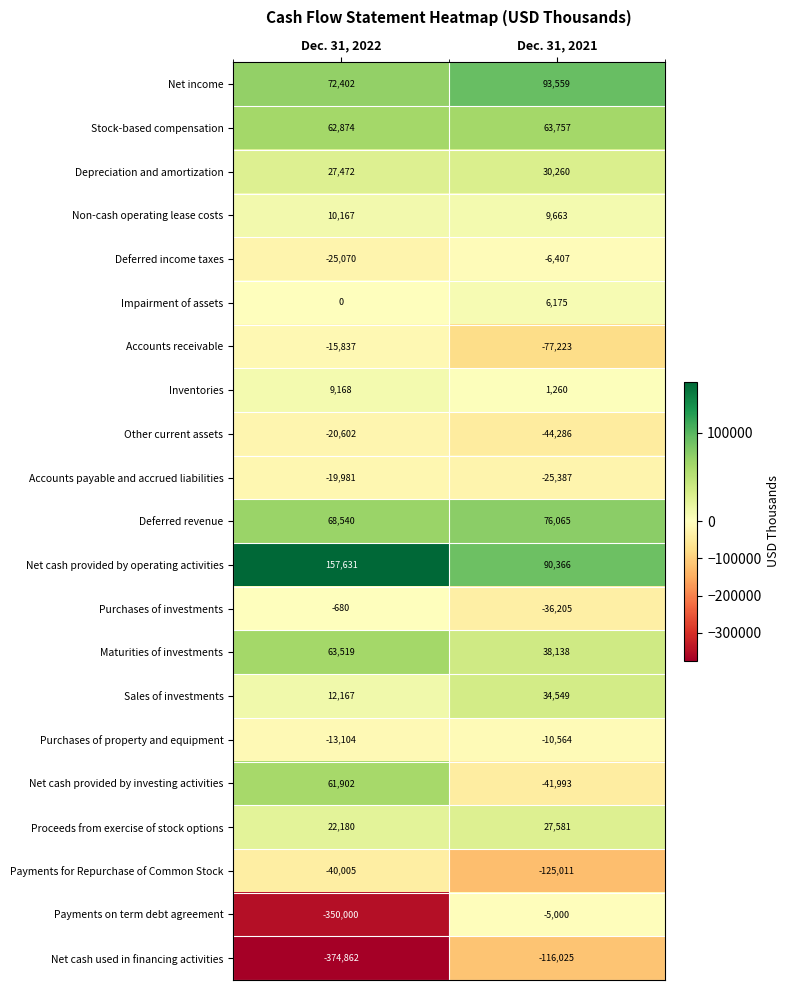

Which series has the largest total across all categories?

Net cash provided by operating activities